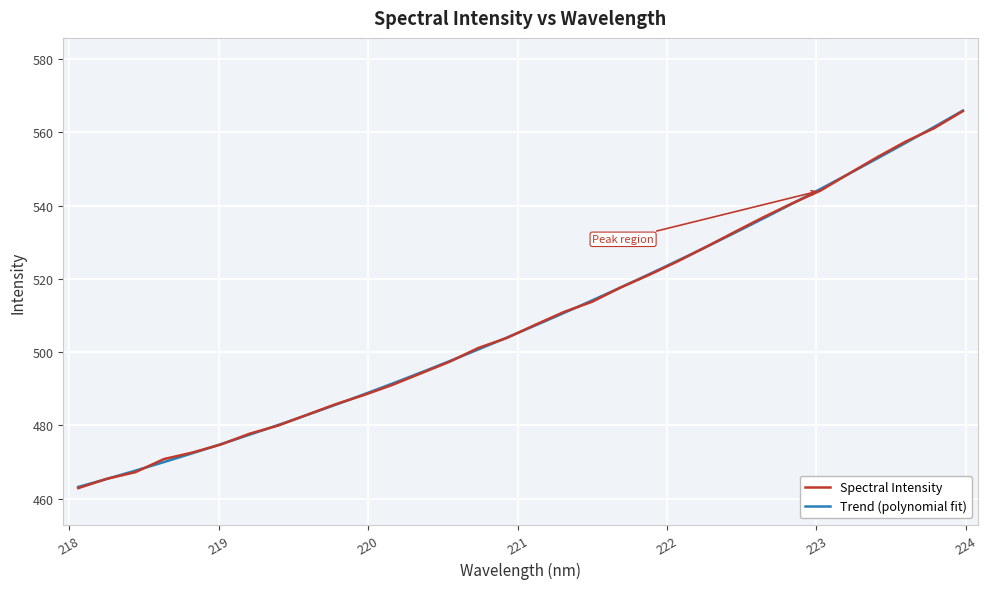

Count the number of categories in the chart.

32